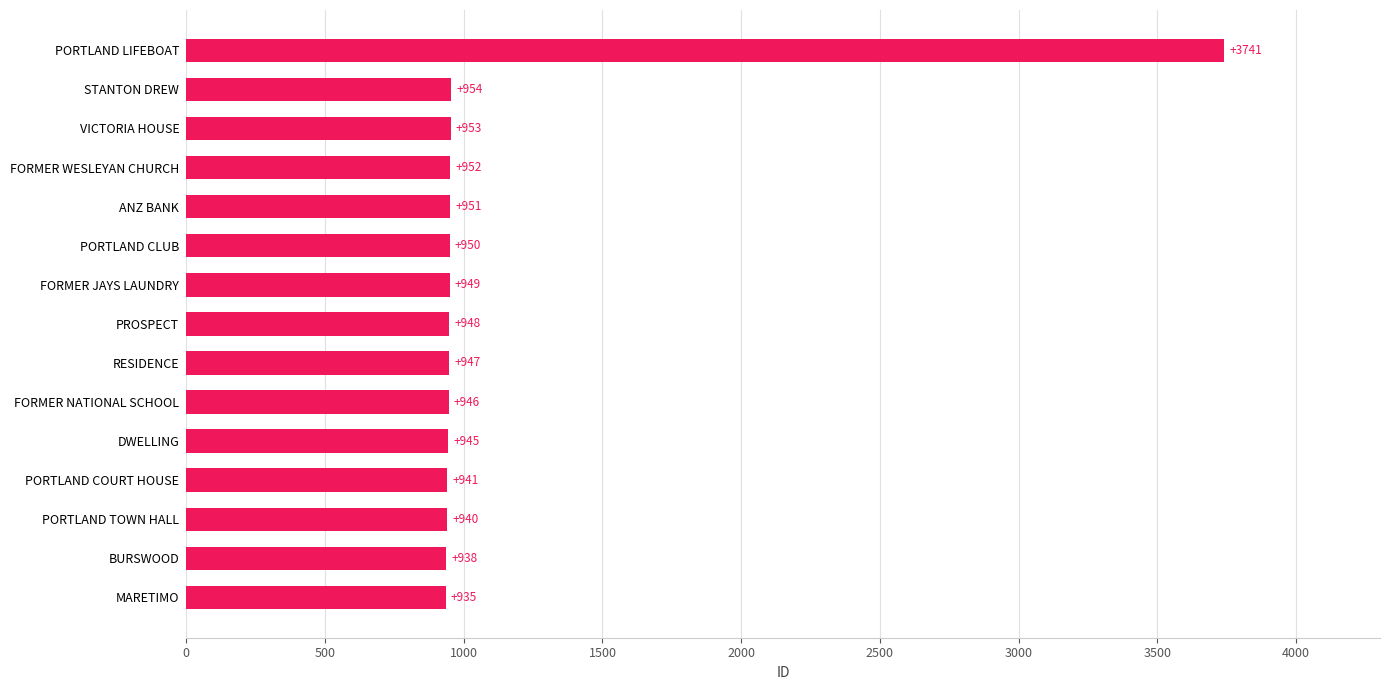

Is it true that the value at PROSPECT is 1492?

False